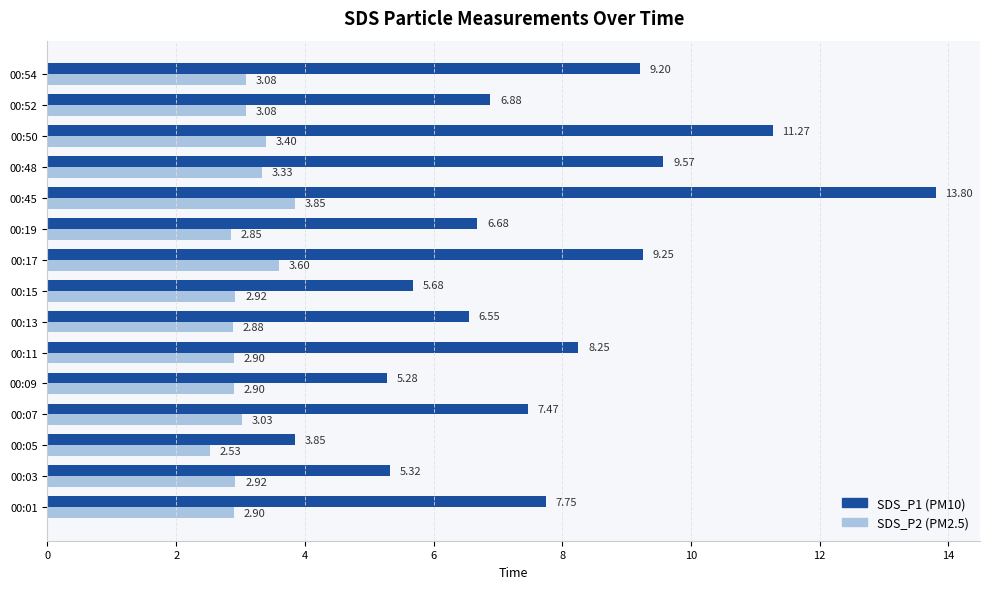

What is the difference between the maximum and second lowest values in the SDS_P1 (PM10) series?

8.5